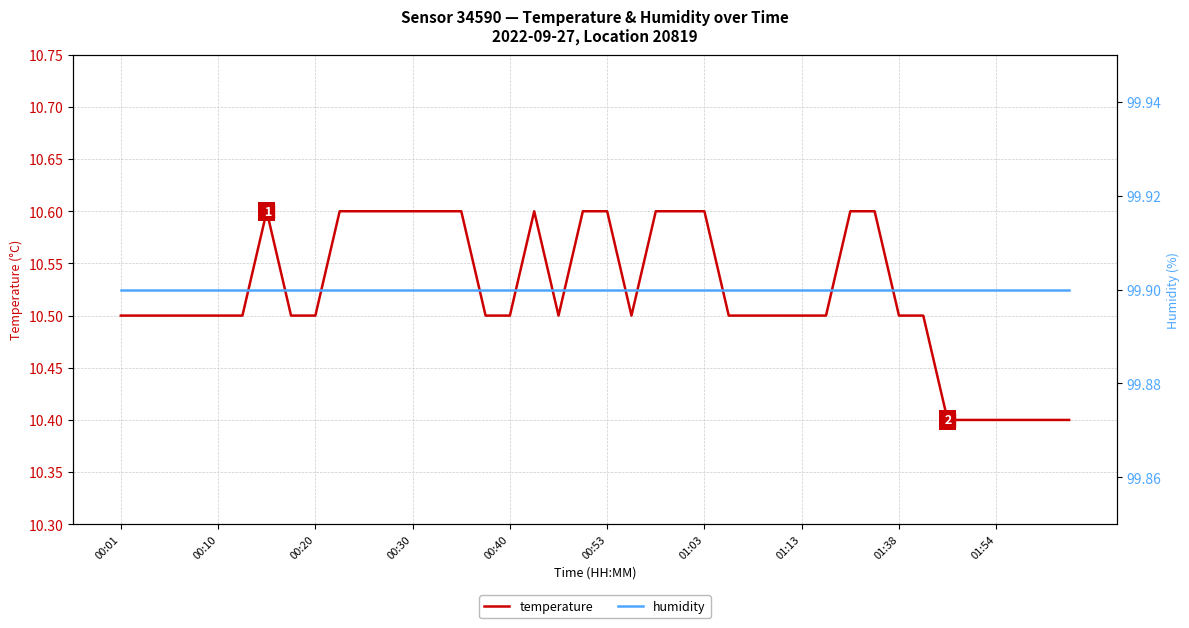

True or false: humidity and temperature intersect in this chart.

False